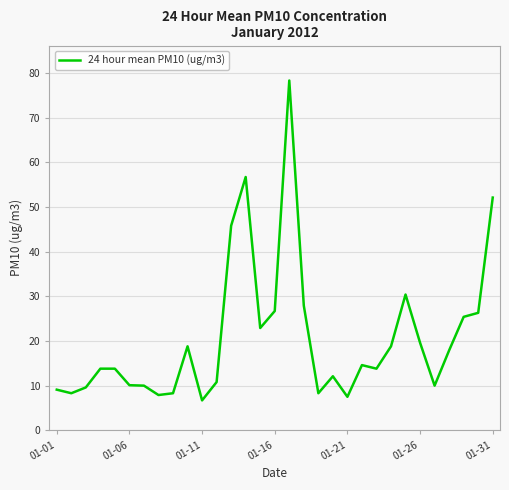

How many distinct data groups are displayed?

1